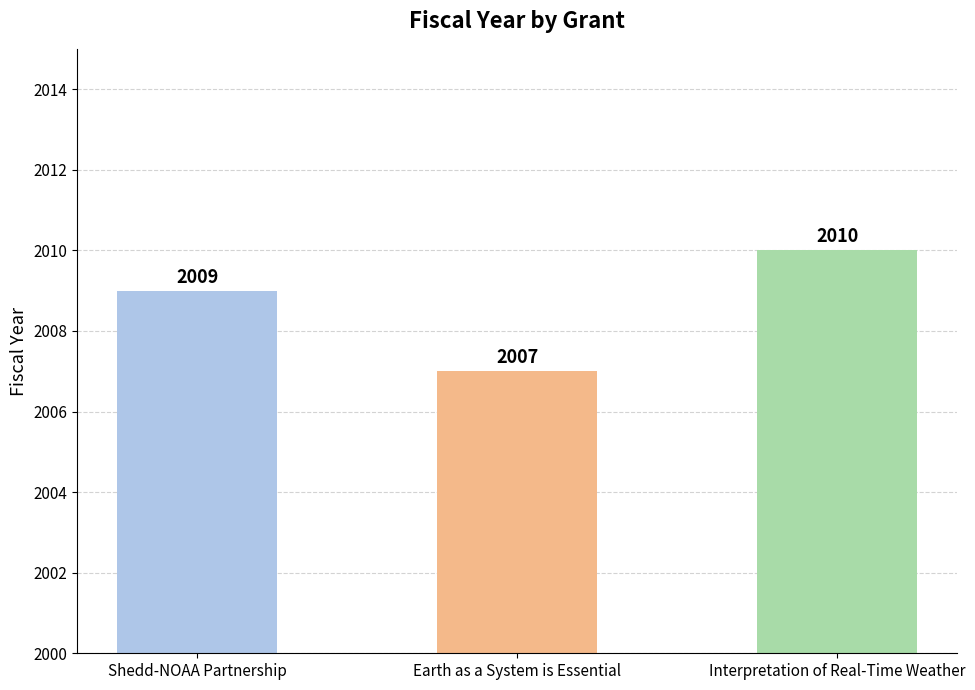

How many values are below 2009?

1